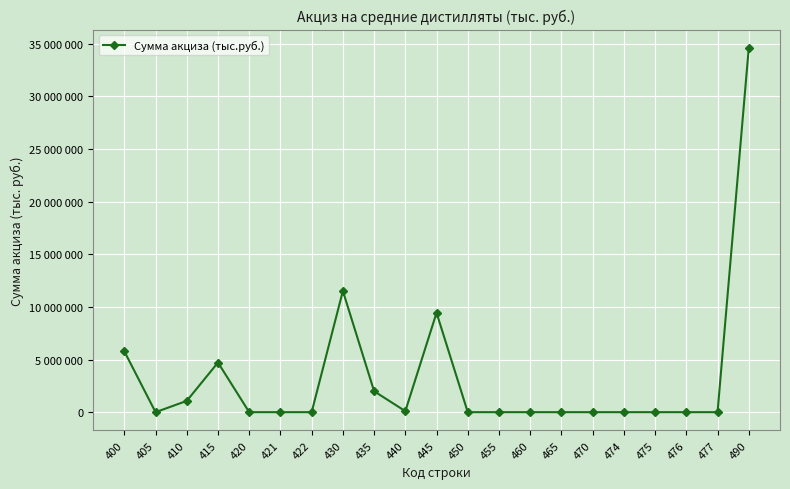

Is this an area chart (filled region under the line)?

No